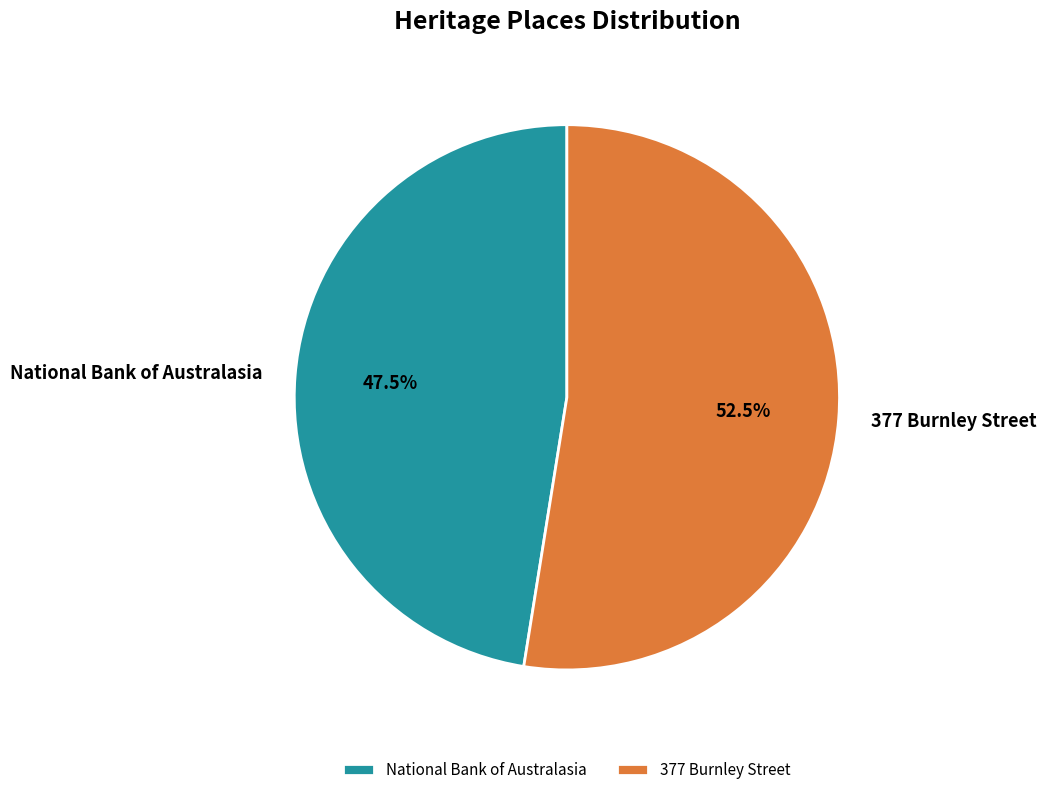

How many segments does this pie chart have?

2